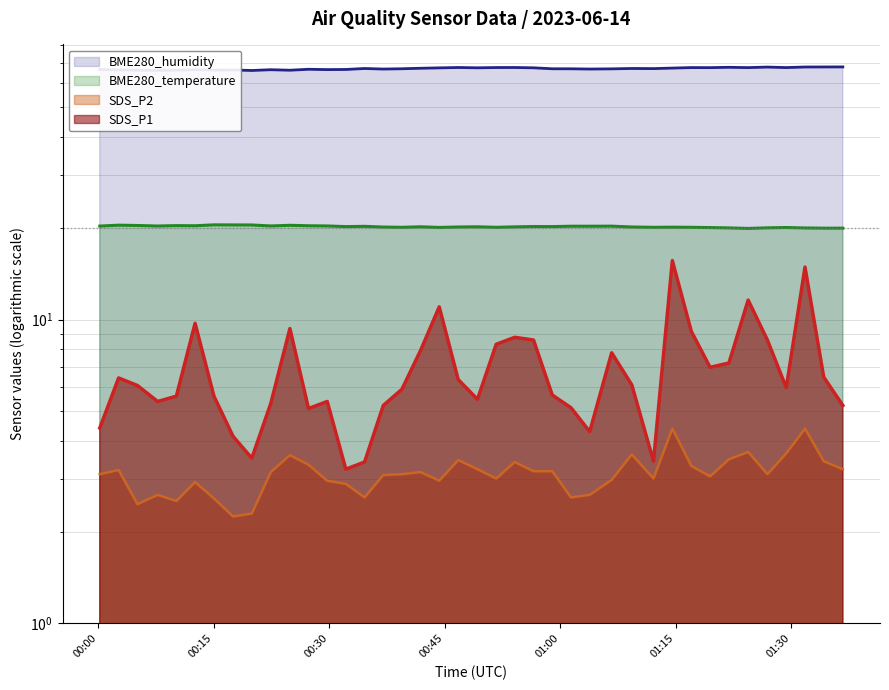

True or false: SDS_P1 and BME280_humidity intersect in this chart.

False